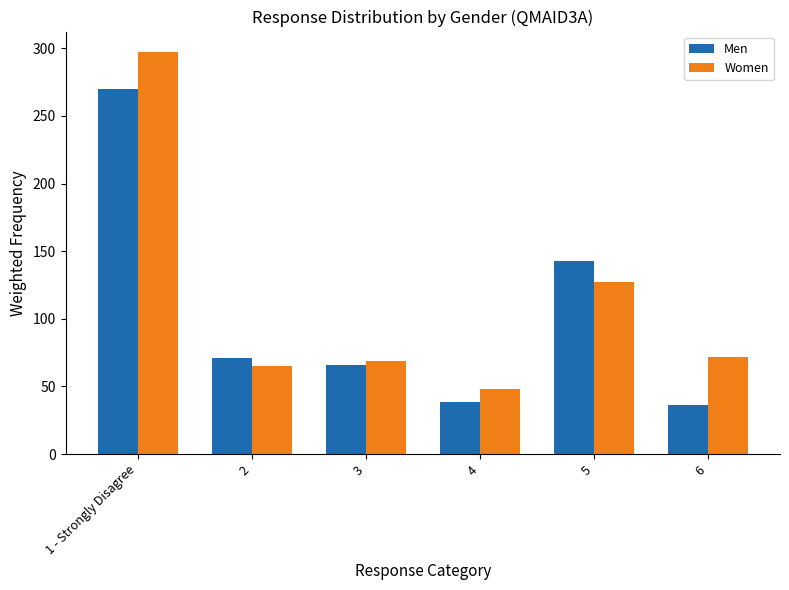

How many values in the Men series are below 70?

3